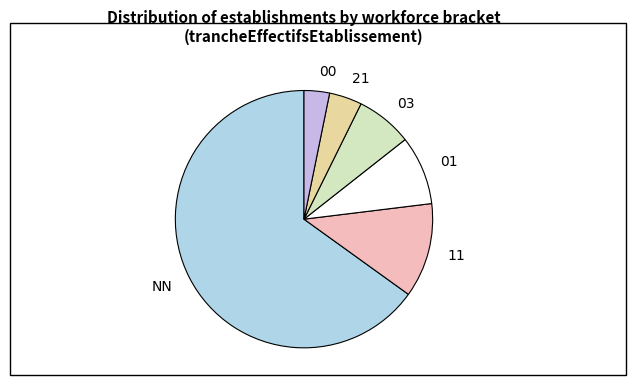

Does any single category account for the majority?

Yes